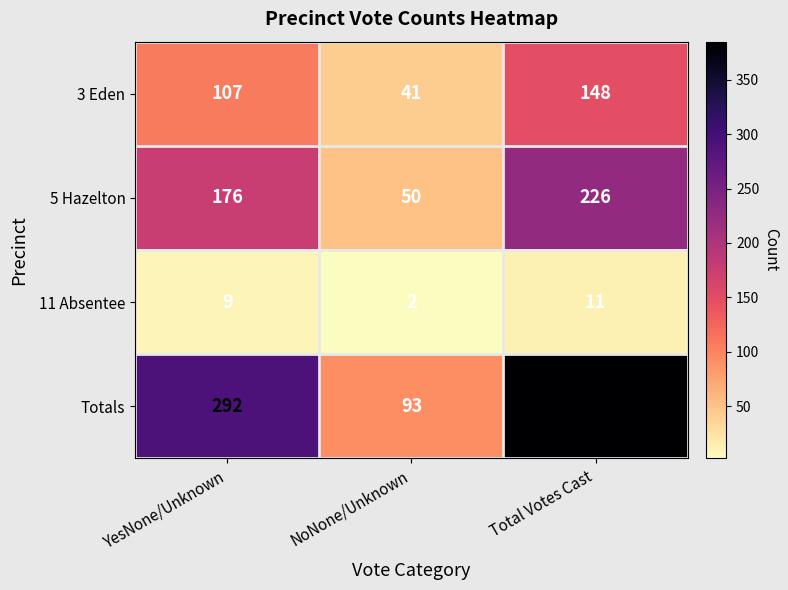

Rank the series at YesNone/Unknown from lowest to highest value.

11 Absentee, 3 Eden, 5 Hazelton, Totals